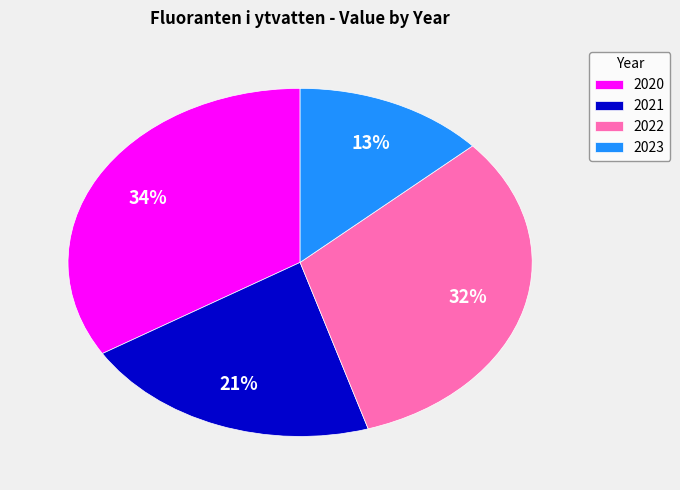

To the nearest percent, what portion does 2020 represent?

34%